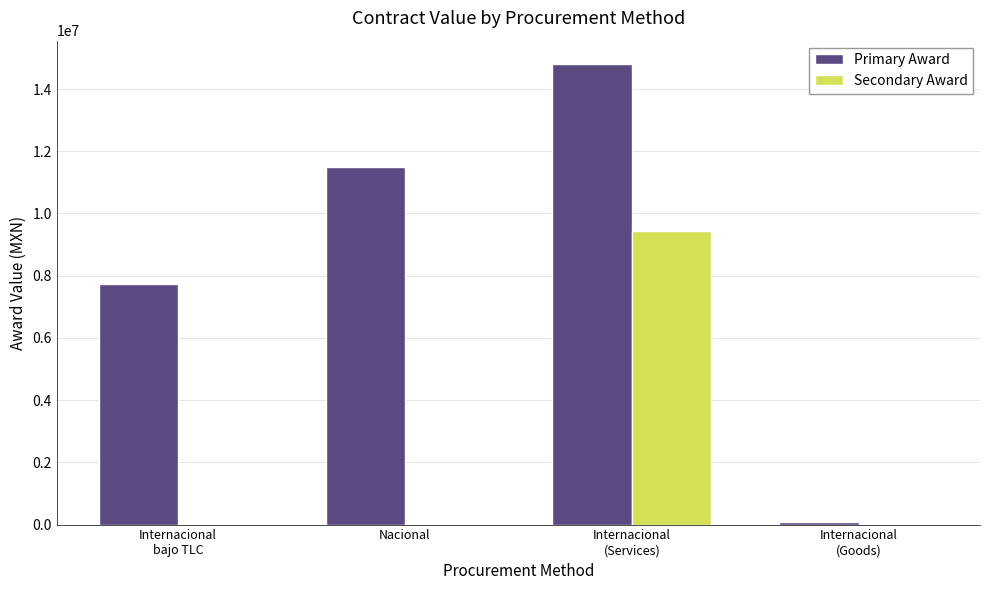

What is the greatest value displayed?

14813790.9